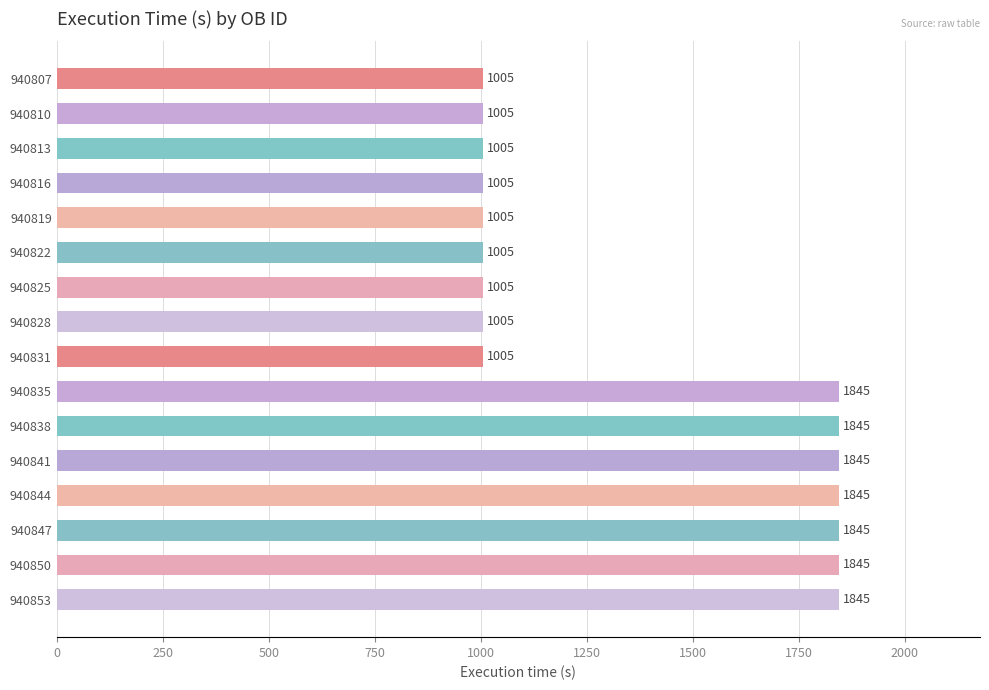

Count the values in the range 1005 to 1845.

16